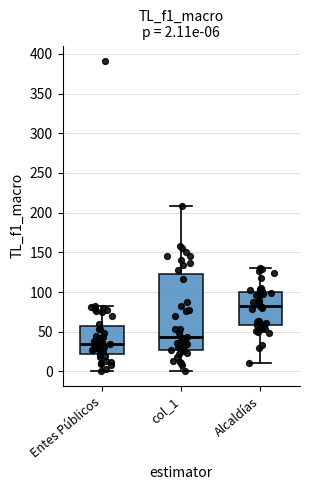

Which box is the tallest, from its lower edge to its upper edge?

col_1